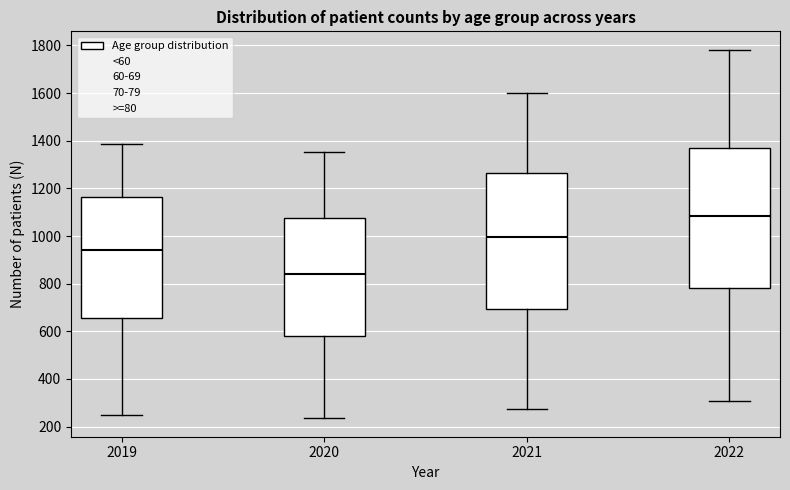

Reading left to right, read every box against the y-axis: the position of its median line, the range the box covers, and the ends of its whiskers. The values are not printed on the chart, so give them approximately, as read against the axis.

2019: median 940, box 660 to 1160, whiskers 240 to 1380
2020: median 840, box 580 to 1080, whiskers 240 to 1360
2021: median 1000, box 700 to 1260, whiskers 280 to 1600
2022: median 1080, box 780 to 1360, whiskers 300 to 1780